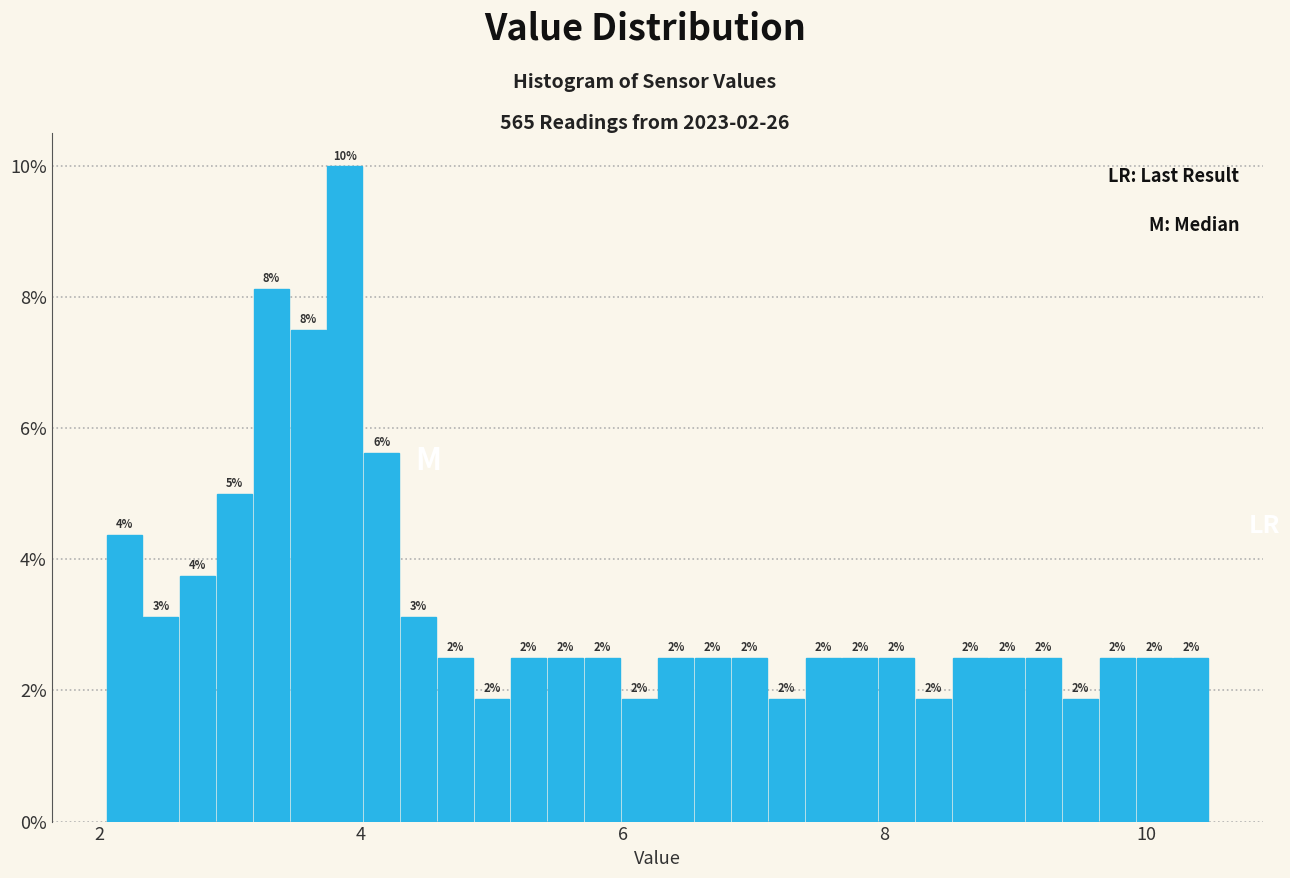

Around what value on the x-axis is the tallest bar? Give the approximate position of its centre, as read against the axis.

3.8